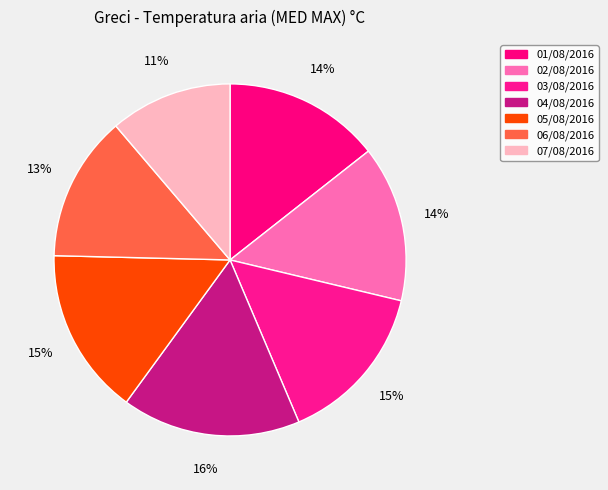

What percentage is NOT represented by 06/08/2016?

86.6%